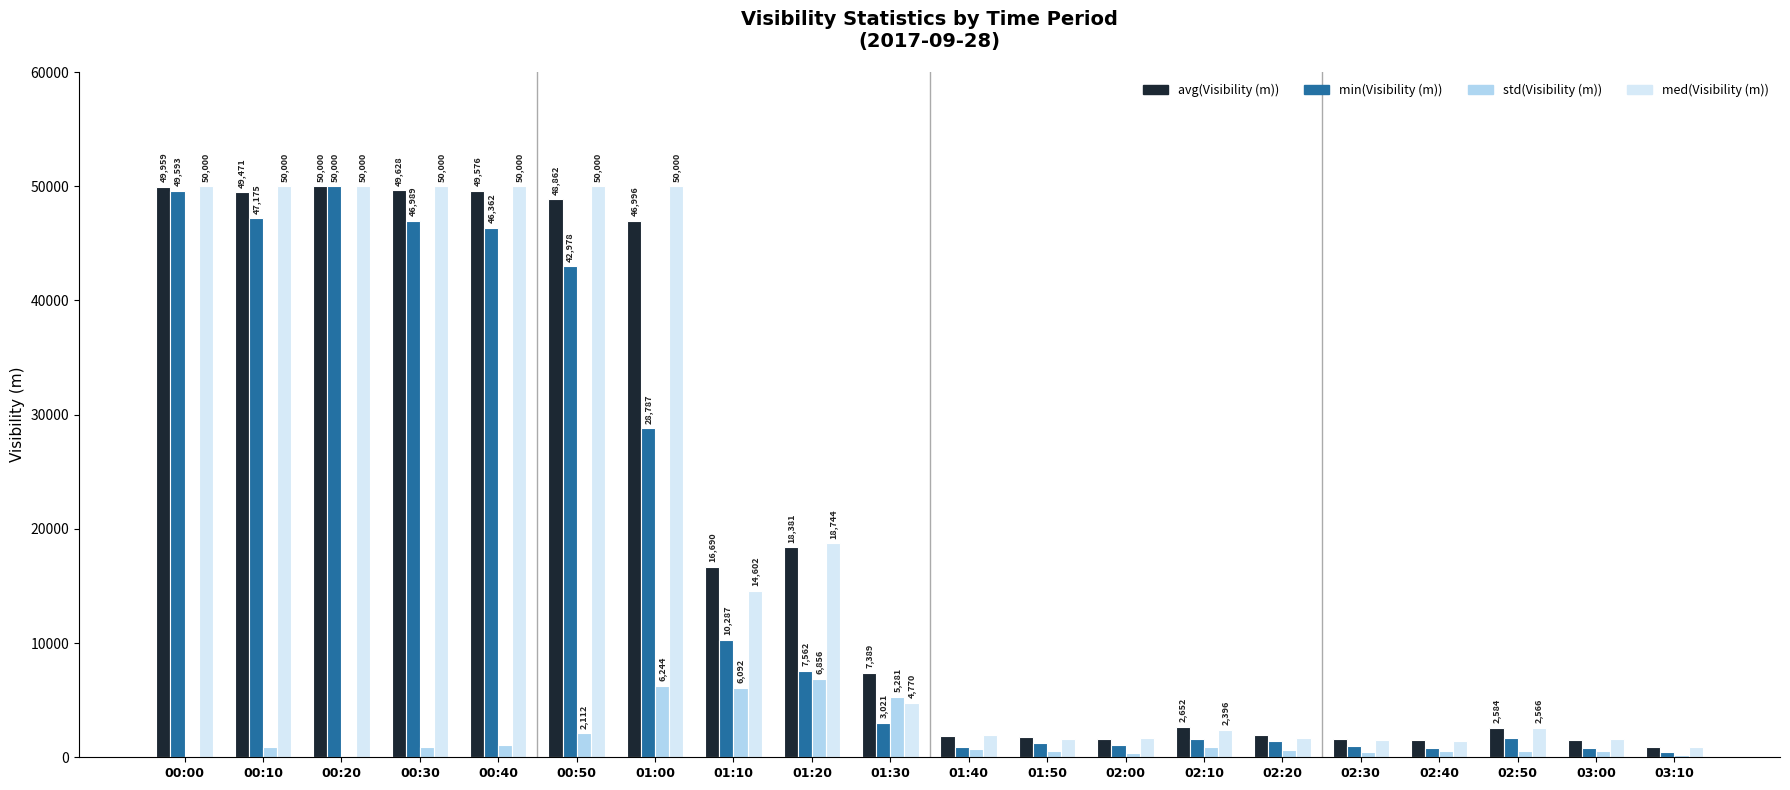

Where is min(Visibility (m)) nearest to the value 25209?

01:00